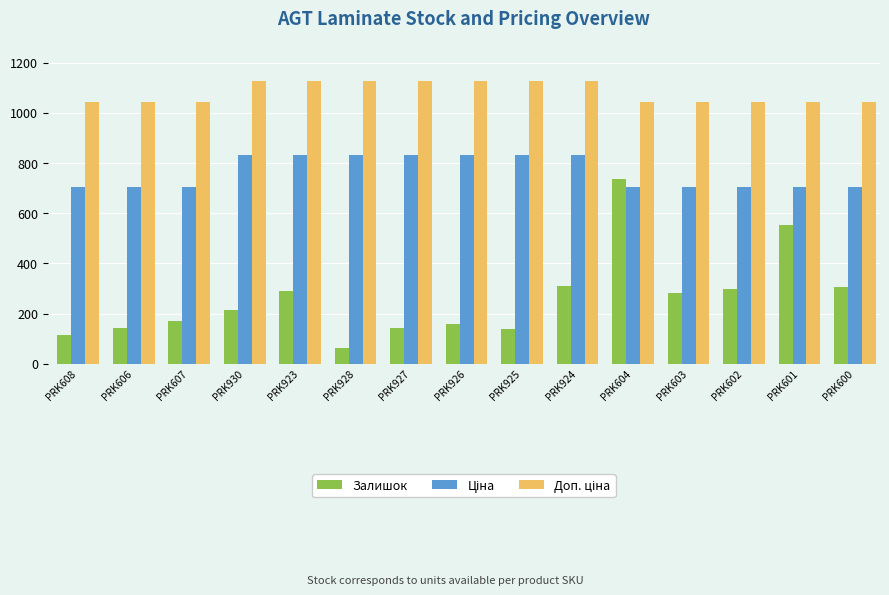

What is the minimum value shown in the chart?

63.0